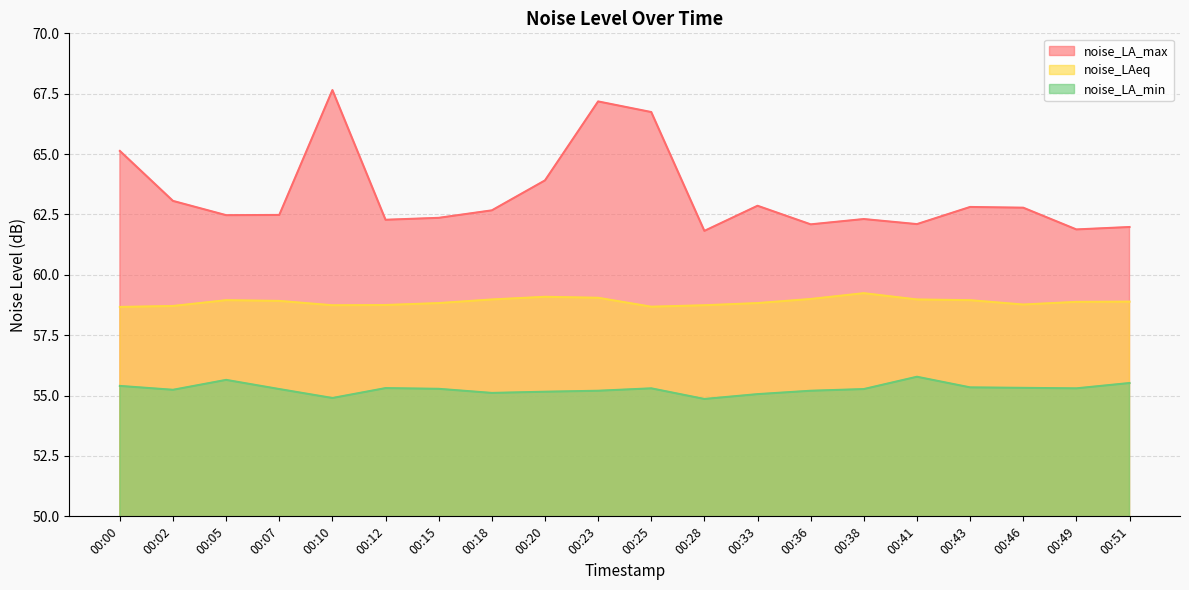

Does the chart display data point markers on the line(s)?

No